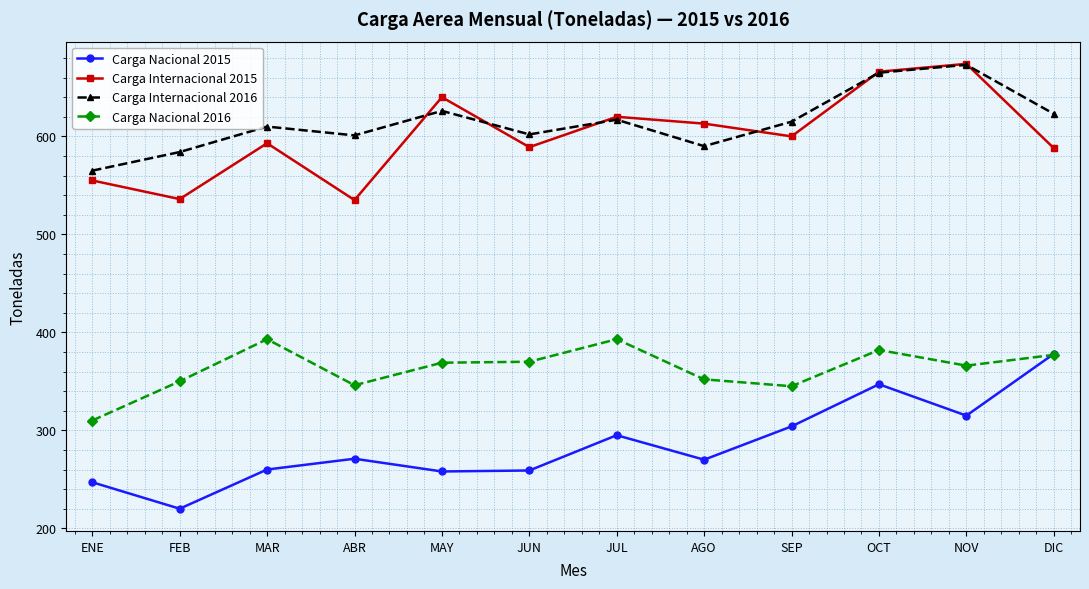

Rank the series at ABR from lowest to highest value.

Carga Nacional 2015, Carga Nacional 2016, Carga Internacional 2015, Carga Internacional 2016